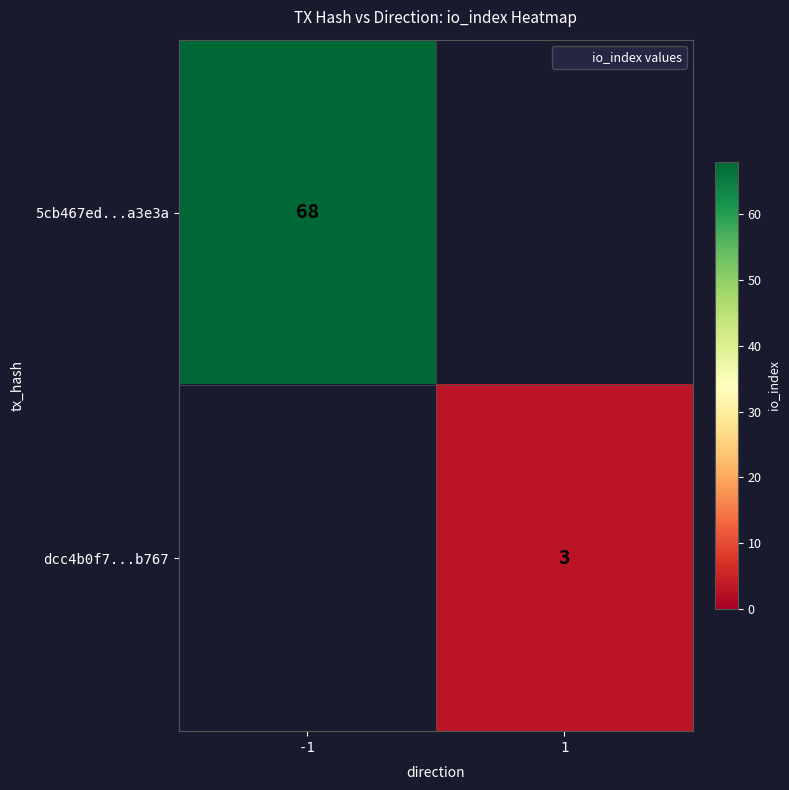

List the series in order of their overall mean, highest first.

5cb467ed...a3e3a, dcc4b0f7...b767